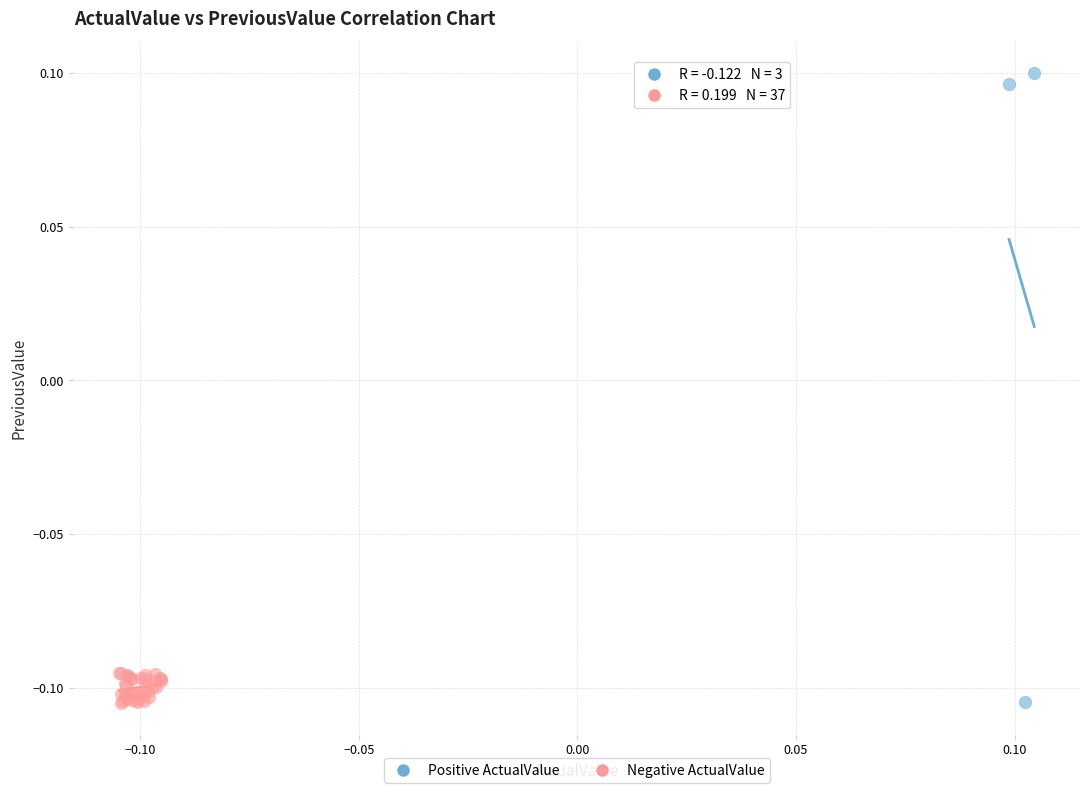

What are all the series names shown in the legend?

Positive ActualValue, Negative ActualValue